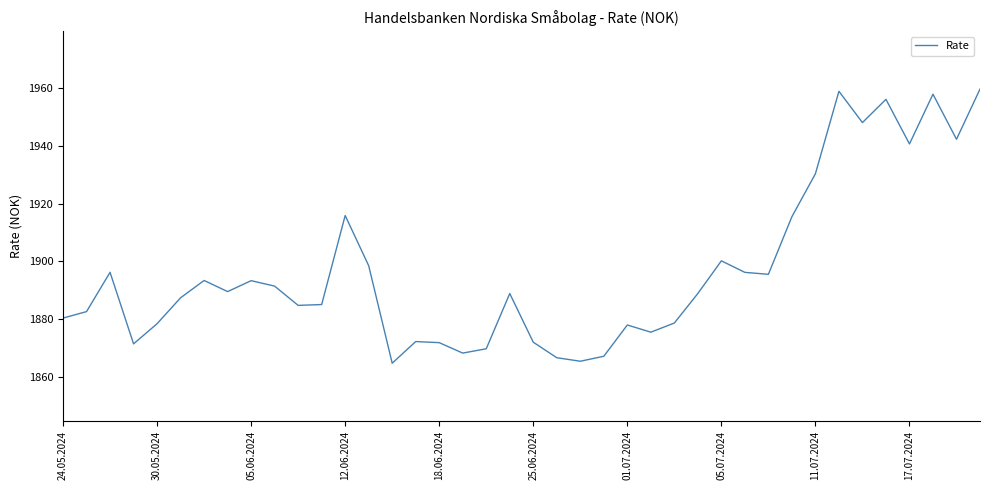

What is the greatest value displayed?

1959.6